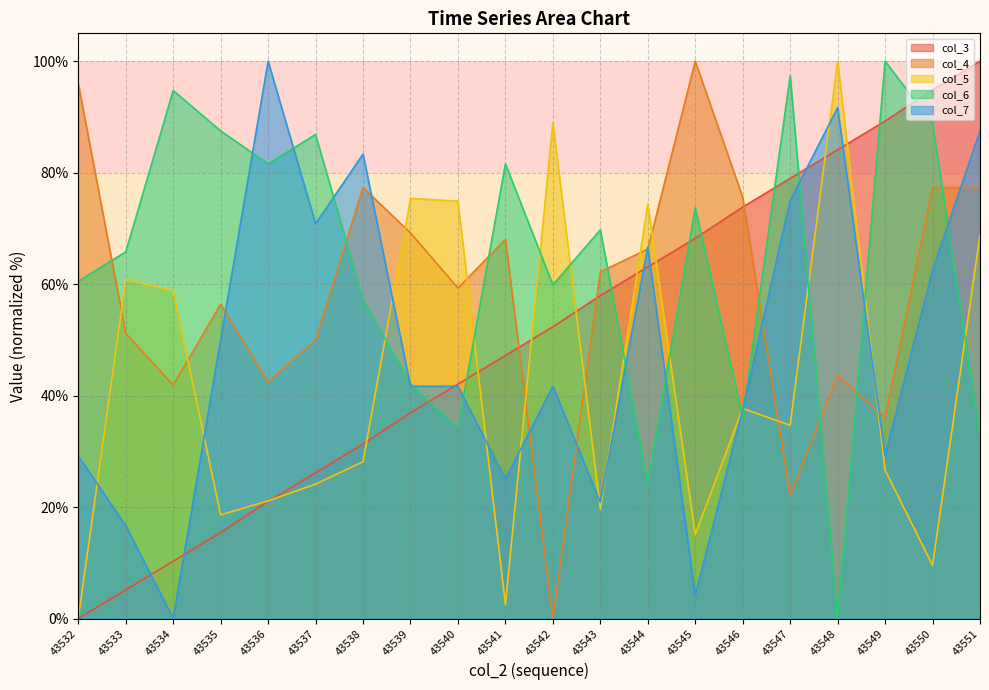

At which label is col_6 closest to 50?

43538